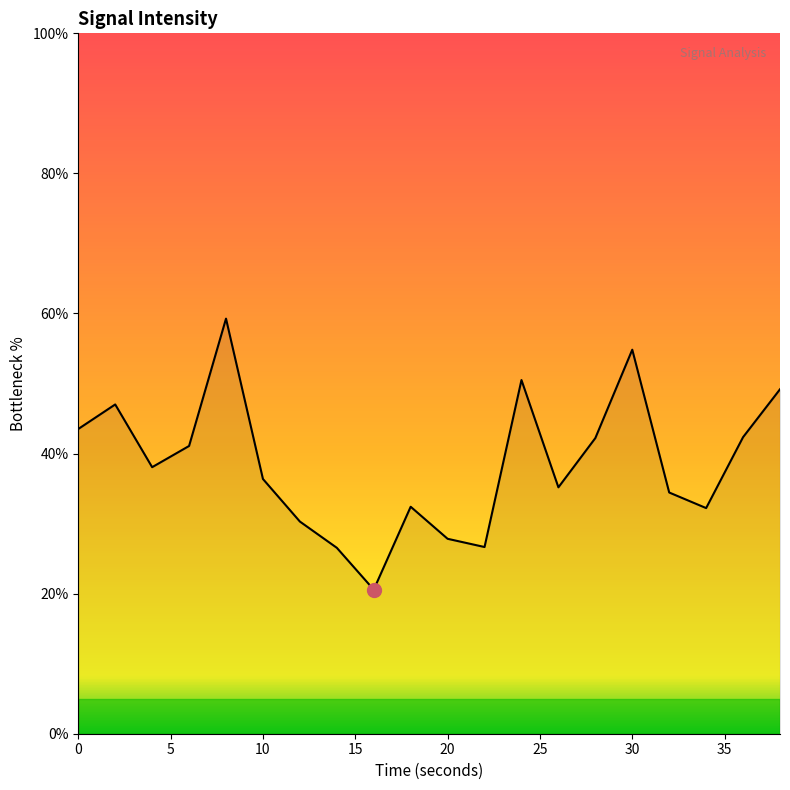

Does the chart have visible grid lines?

No